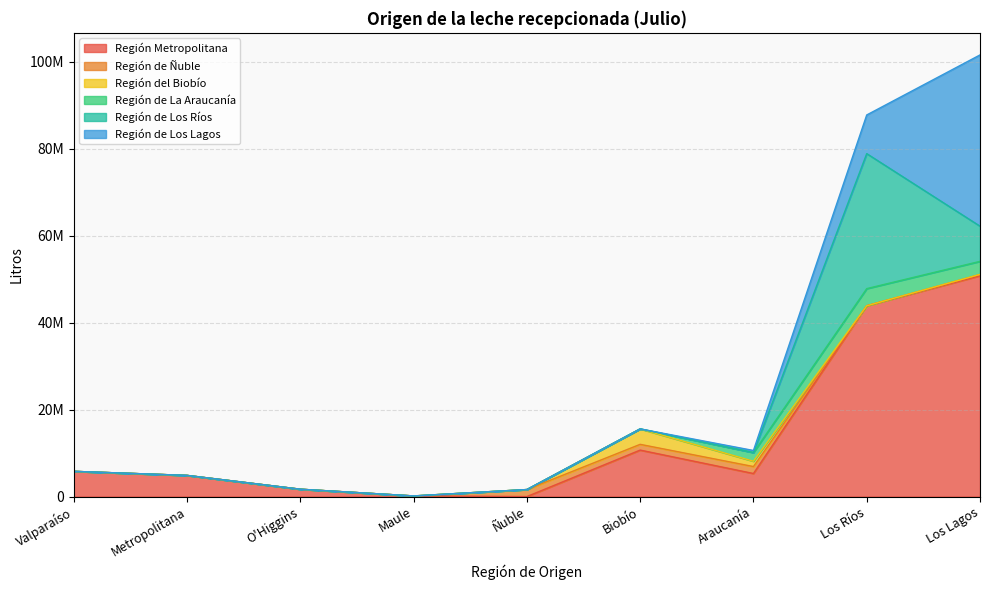

Rank the series by their maximum value, from lowest to highest.

Región de Ñuble, Región del Biobío, Región de La Araucanía, Región de Los Ríos, Región de Los Lagos, Región Metropolitana